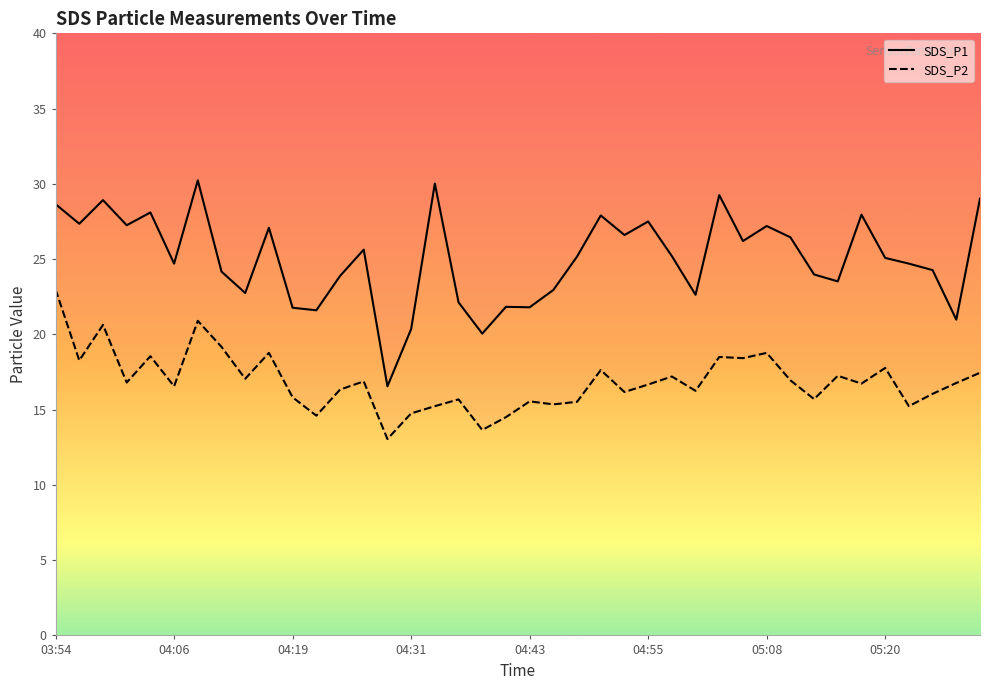

Where is SDS_P2 nearest to the value 18?

05:20